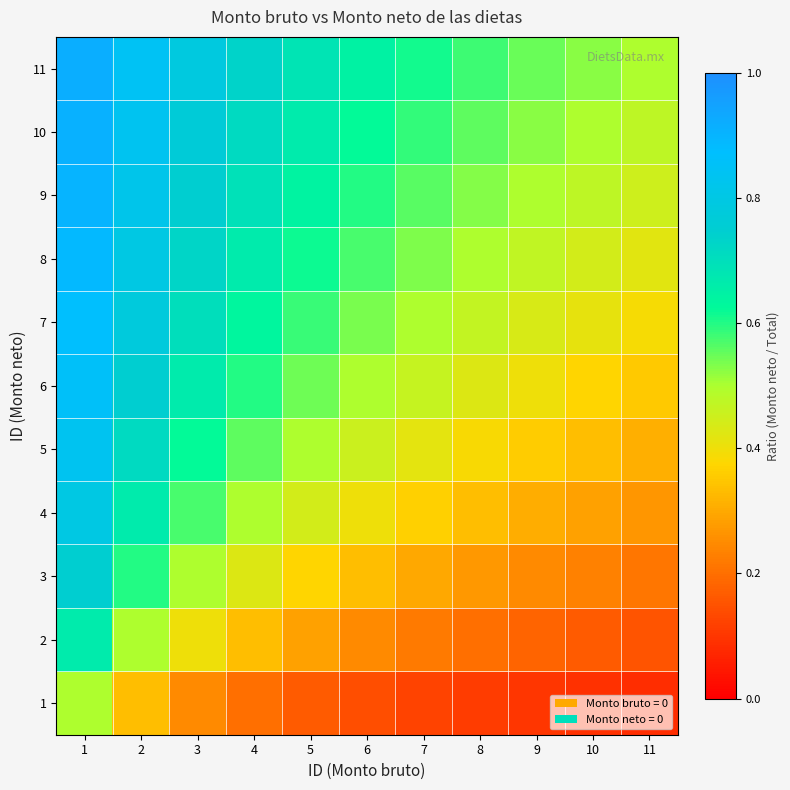

Count the number of data series in this chart.

11